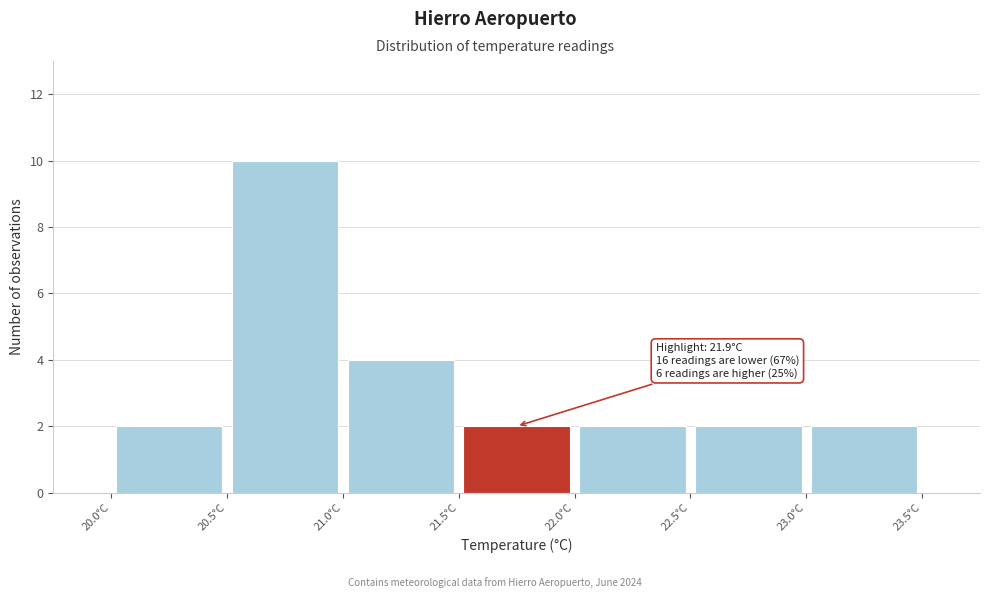

Over which range of the x-axis is the bar tallest?

20.5 to 21.0